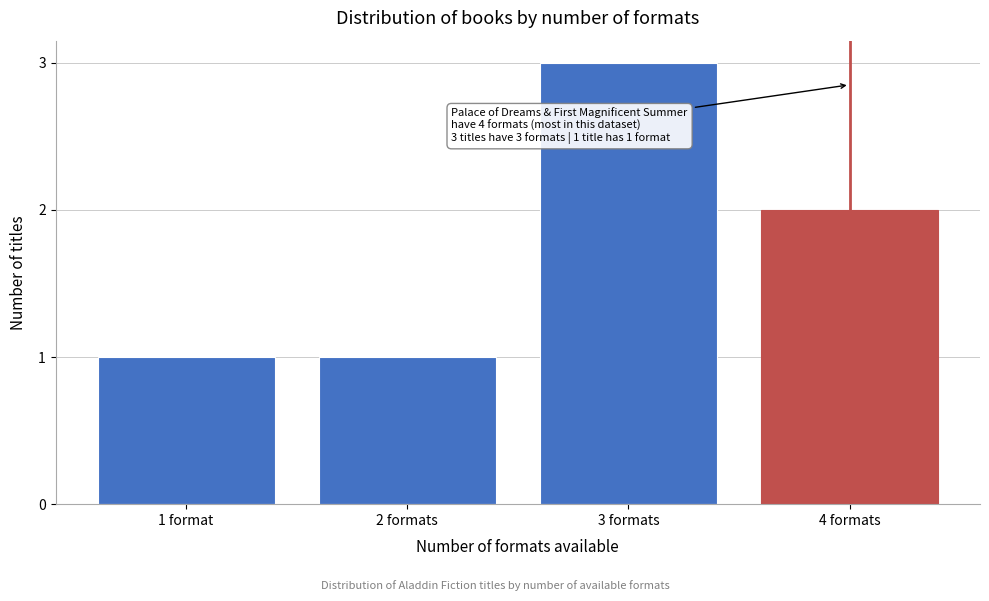

Reading right to left, what are all the values shown in this chart?

4 formats=2	3 formats=3	2 formats=1	1 format=1